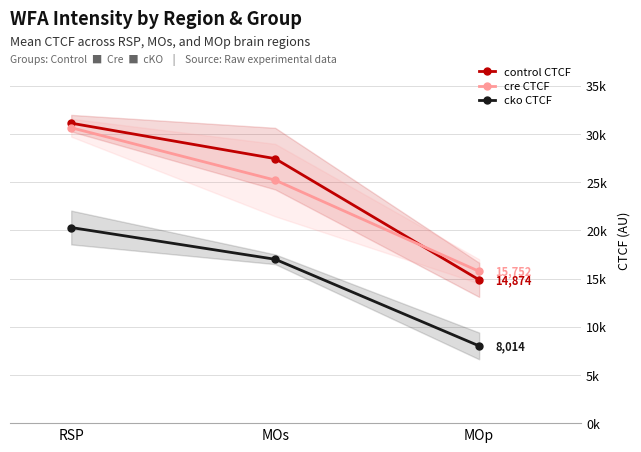

Count the number of categories in the chart.

3